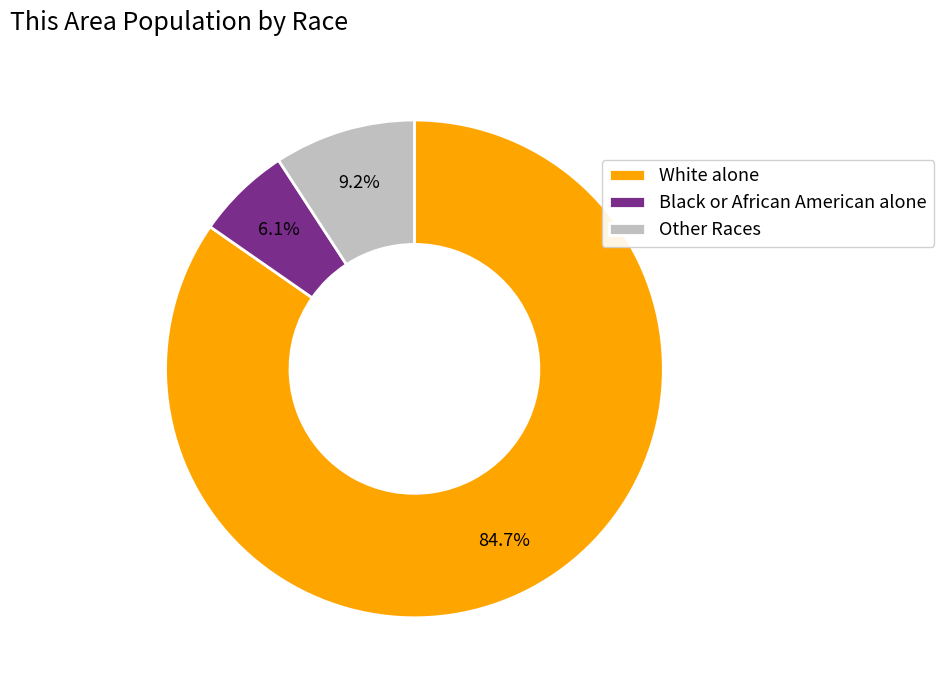

How many segments does this pie chart have?

3